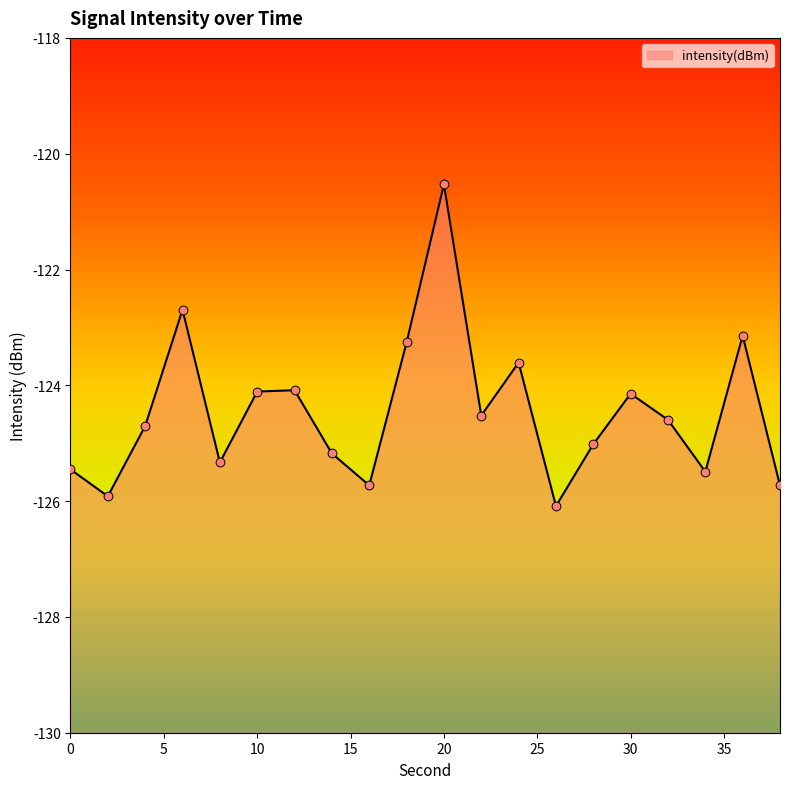

Which has a higher value, 4 or 26?

4